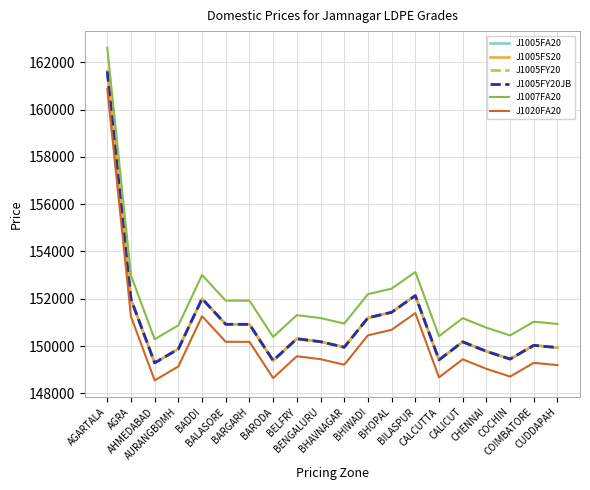

At which label does J1005FY20JB reach its peak?

AGARTALA